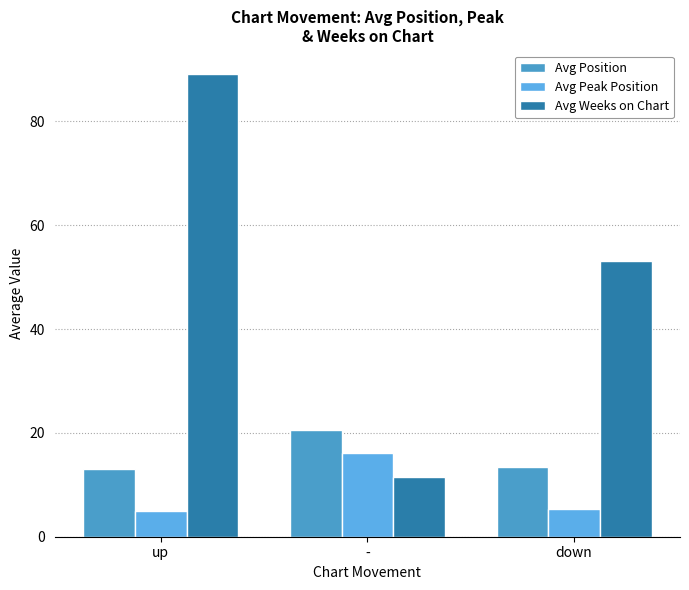

What is the value of the Avg Weeks on Chart bar at the 2nd from the left?

11.5